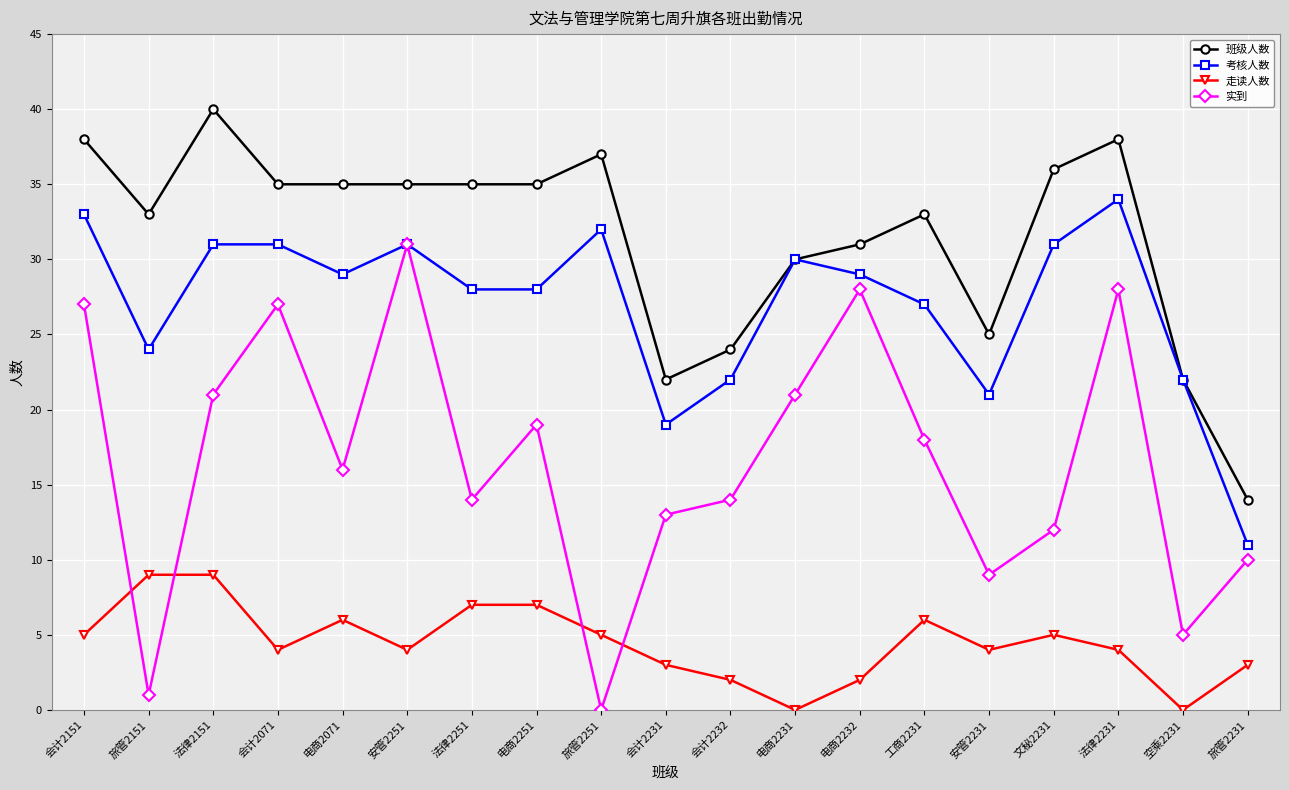

In 实到, how many points are higher than both neighbors (excluding endpoints)?

5